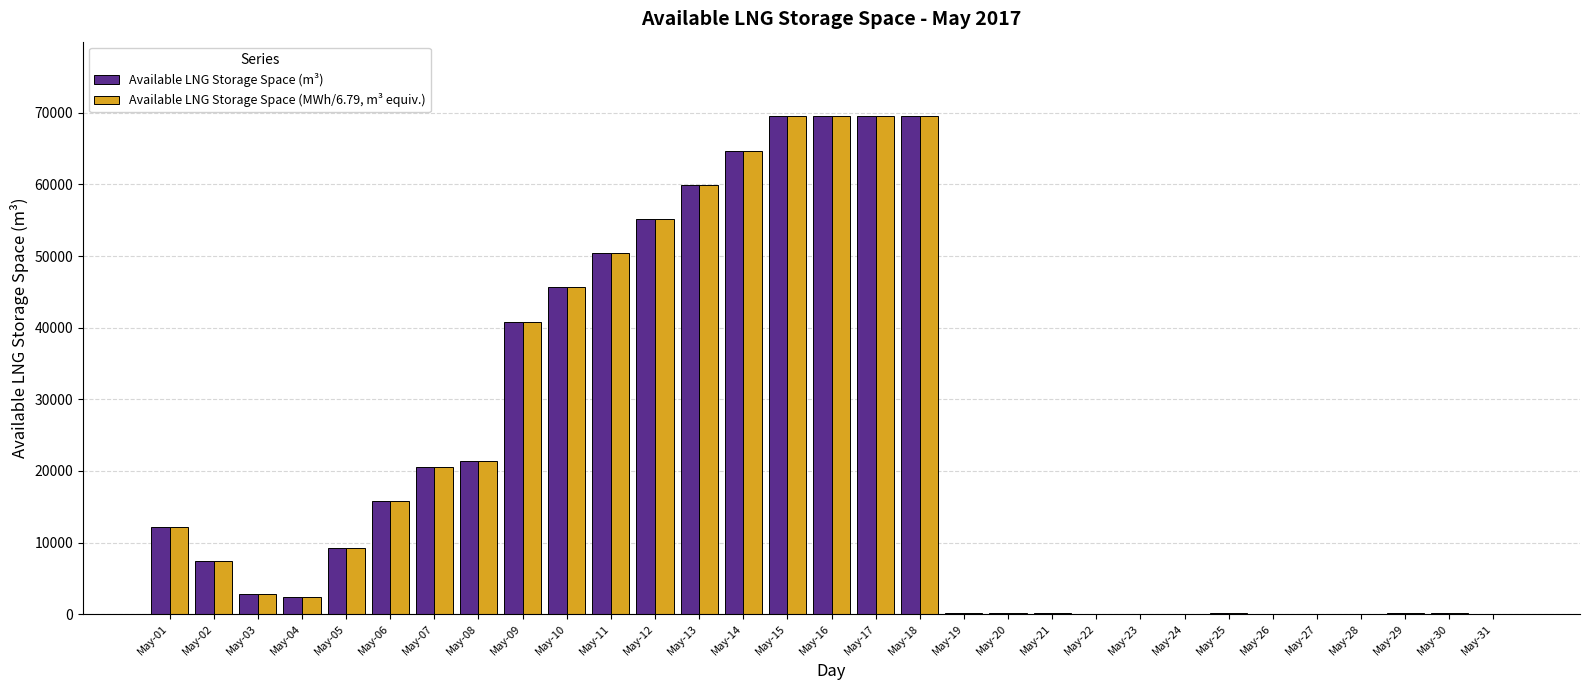

Which series changed the most between May-02 and May-07?

Available LNG Storage Space (MWh/6.79, m³ equiv.)